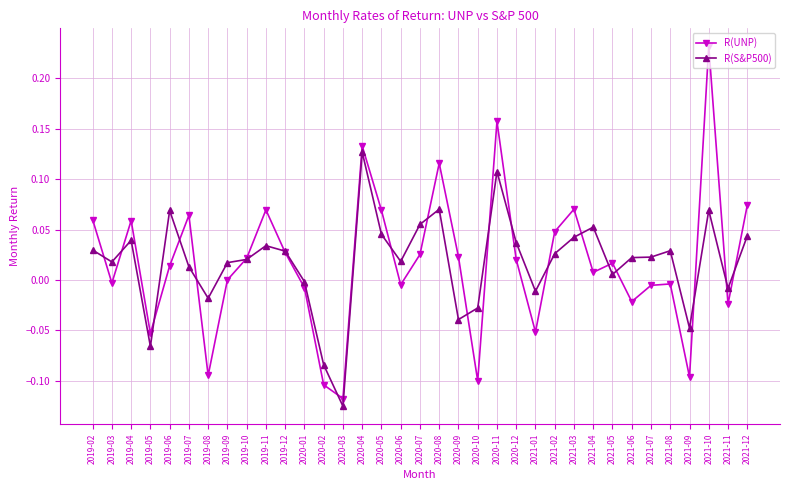

What is the label of the 22nd point from the right?

2020-03